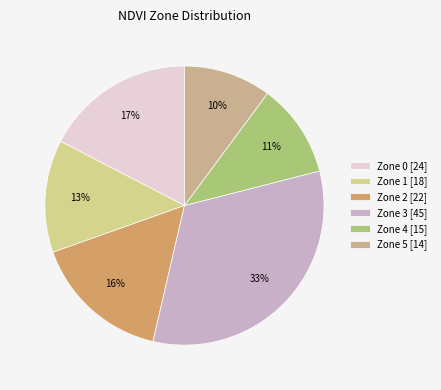

Which slice is the largest?

Zone 3